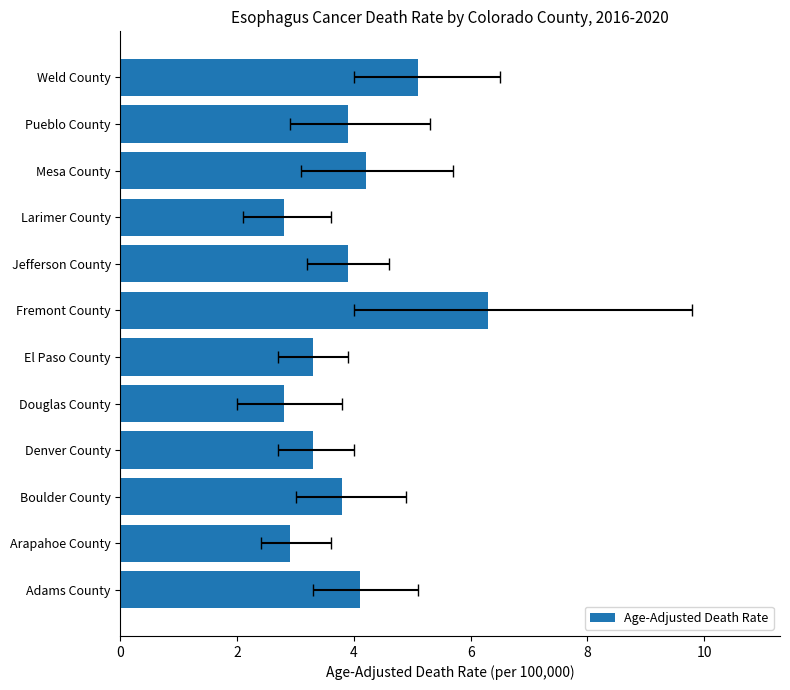

How many bars are there in total?

12